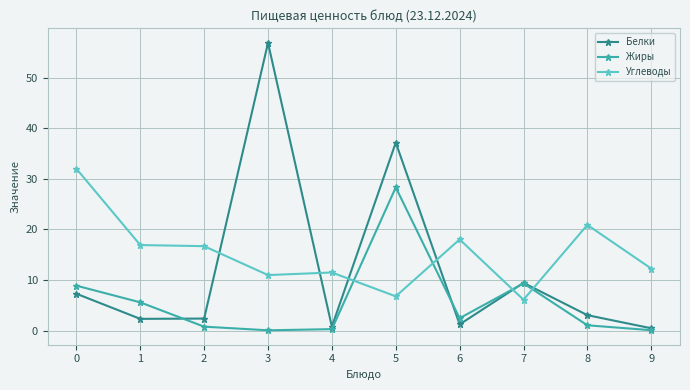

True or false: Жиры has more than 2 points higher than both neighbors.

False